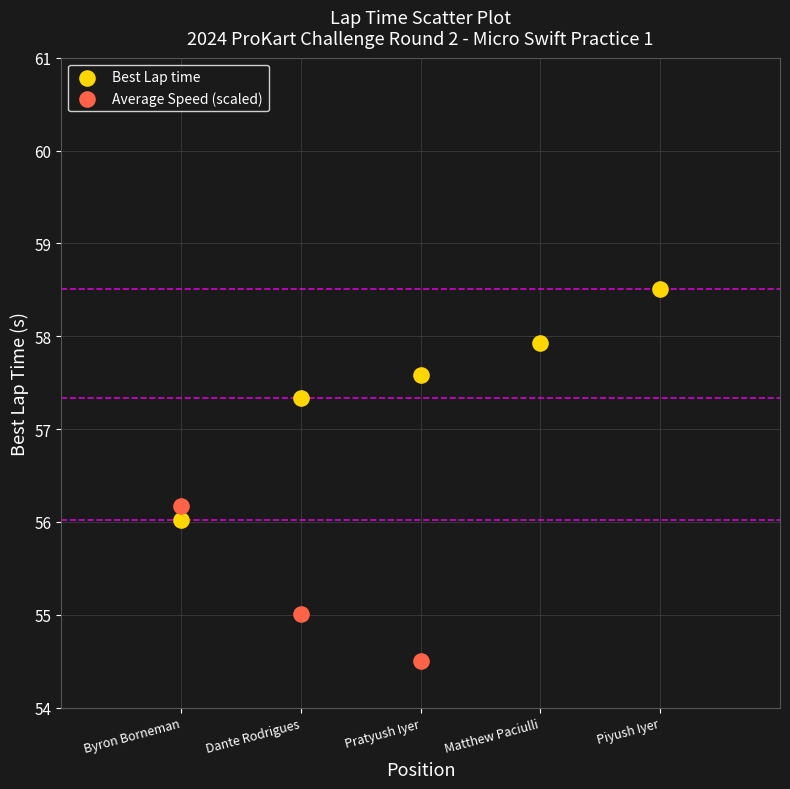

Which series contains the lowest Y value?

Average Speed (scaled)